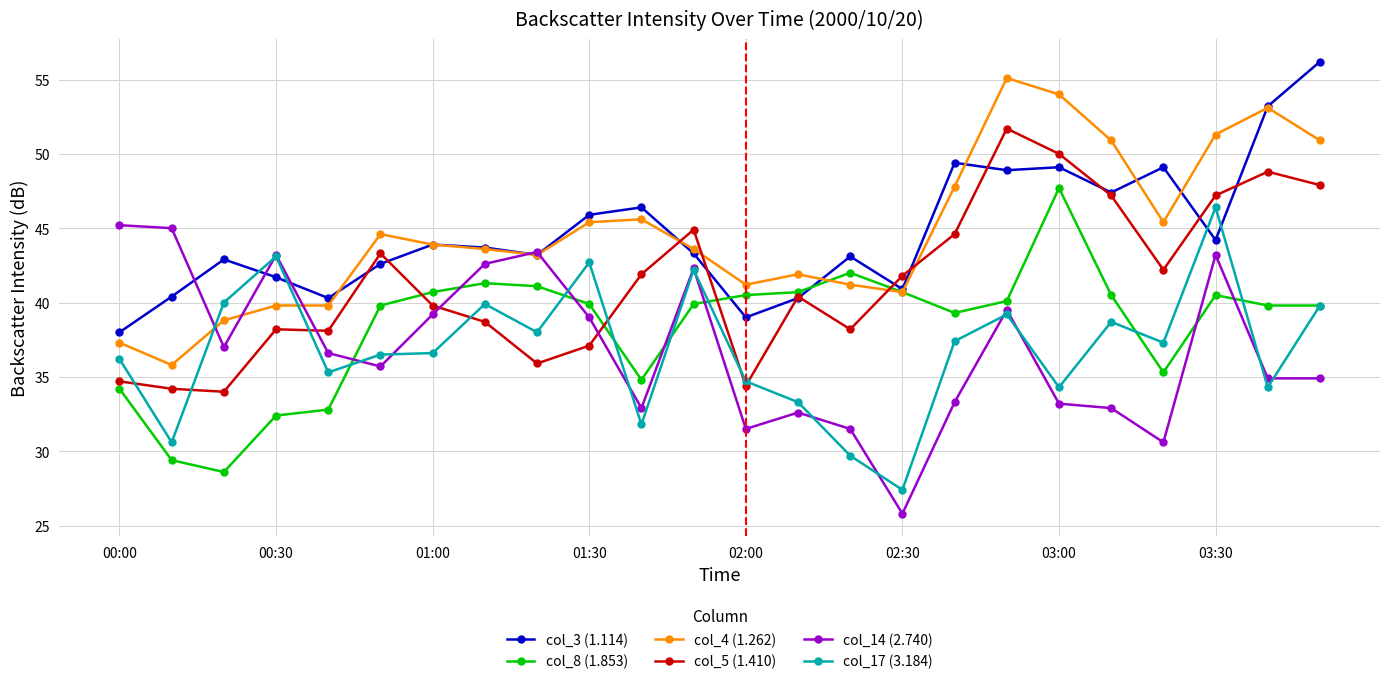

True or false: col_8 (1.853) has more than 2 points higher than both neighbors.

True